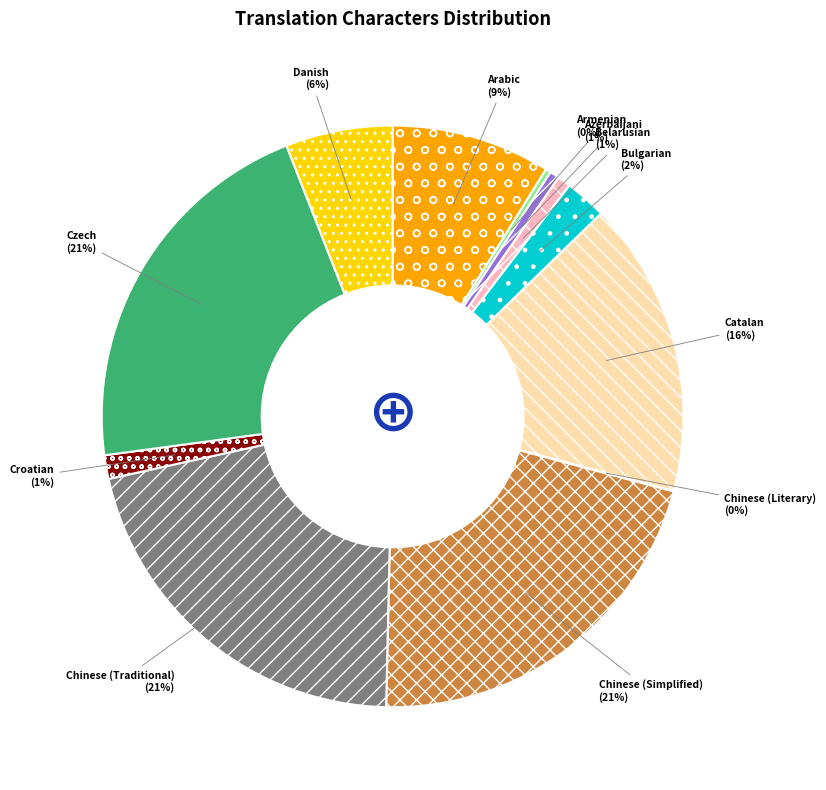

Is Bulgarian the majority of the pie?

No